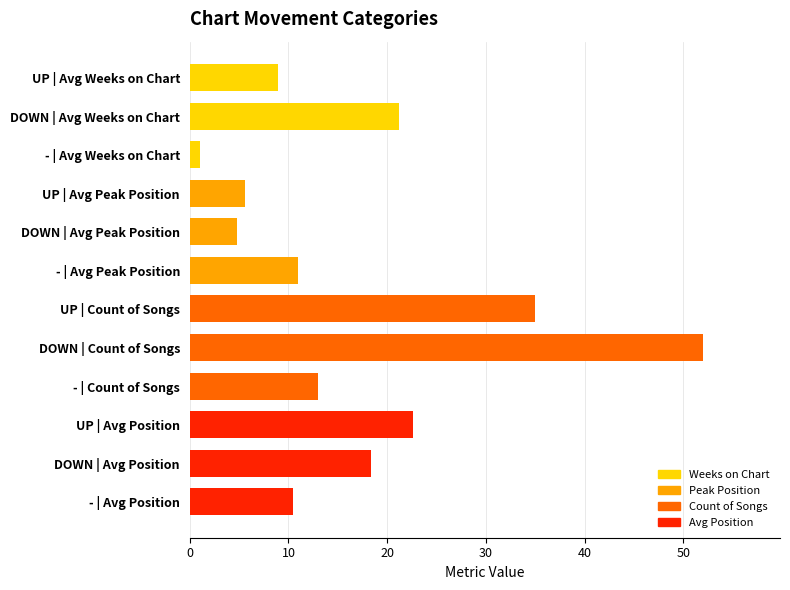

What position from the bottom is DOWN | Count of Songs?

5